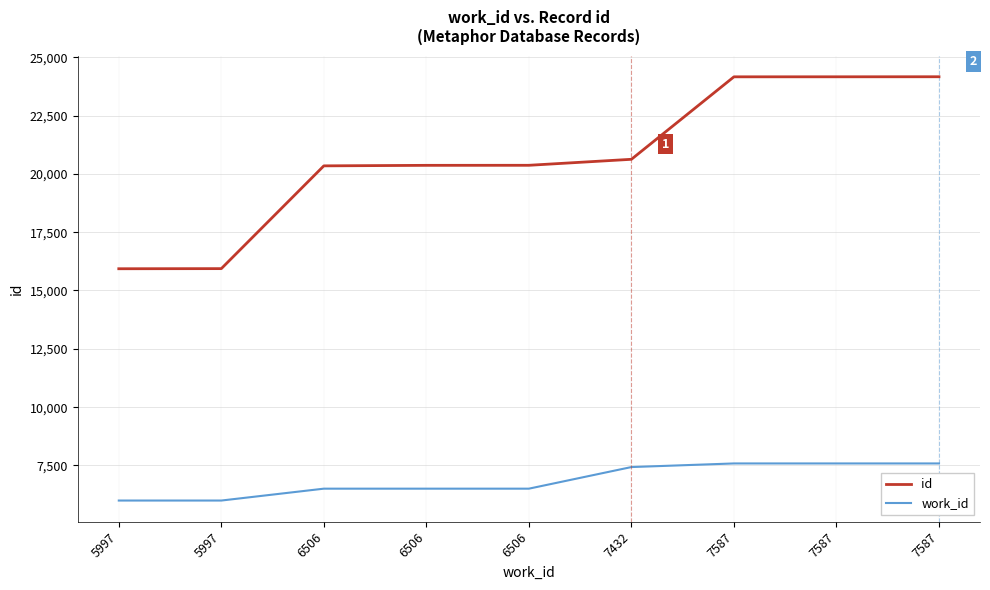

At which label is work_id closest to 6792?

6506